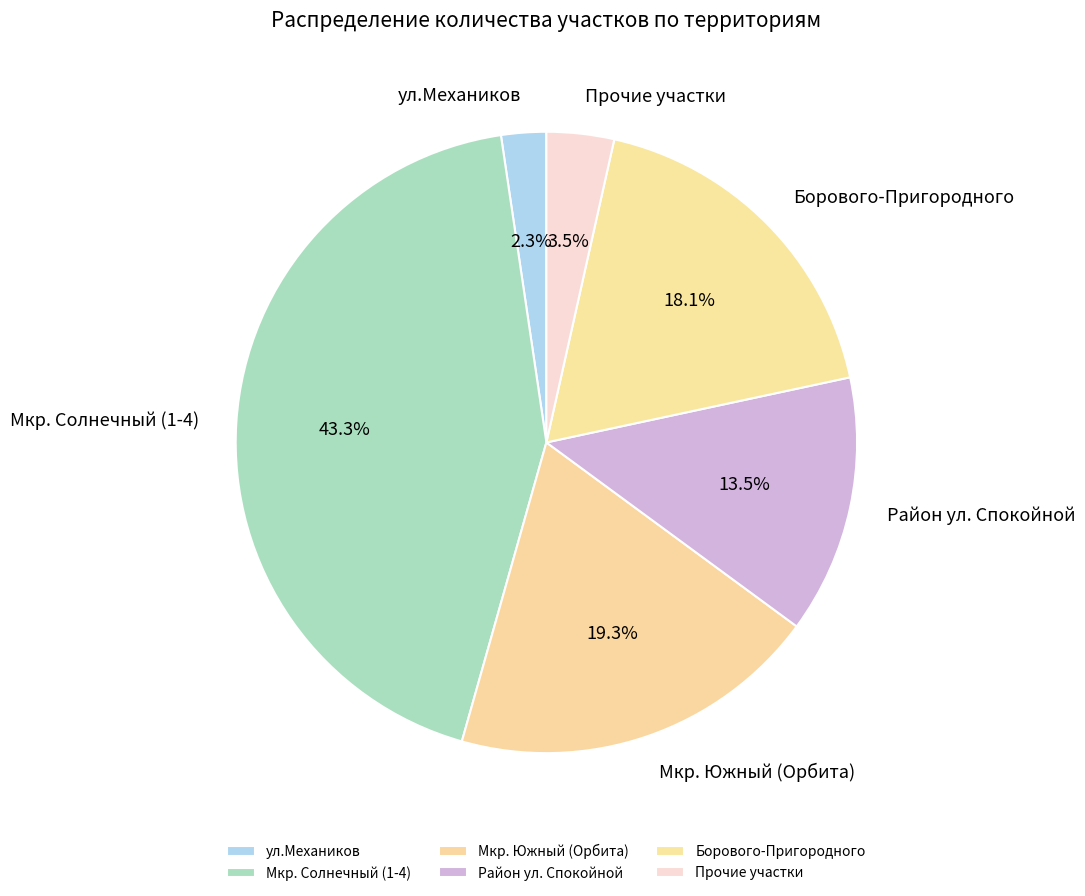

What percentage is NOT represented by Район ул. Спокойной?

86.5%